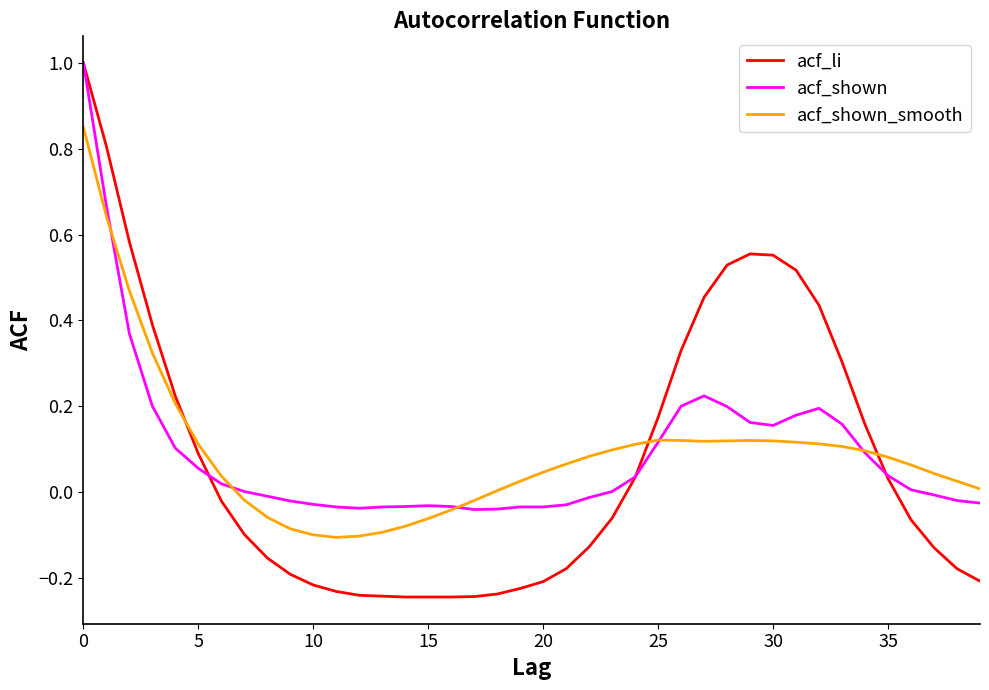

True or false: acf_shown_smooth and acf_li cross at least once.

True